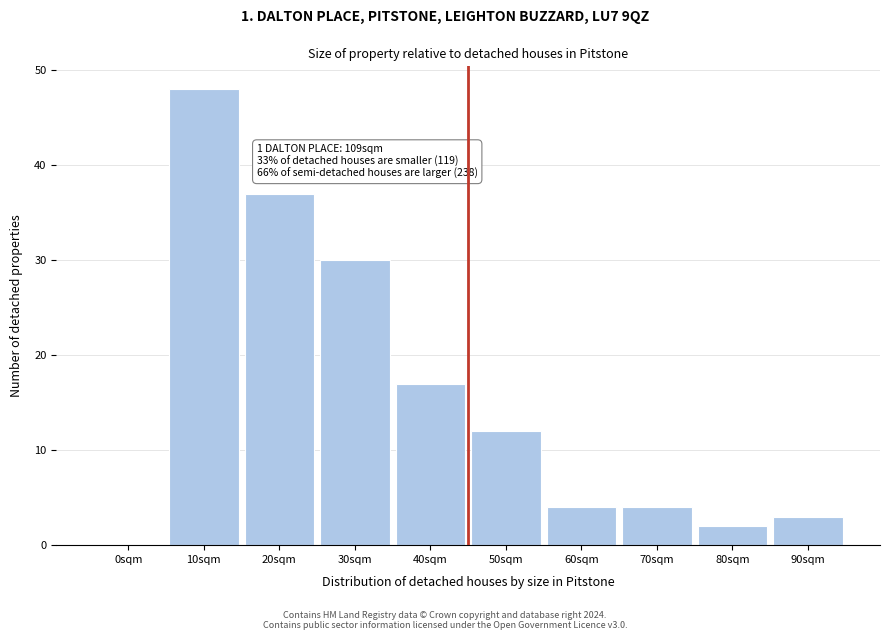

Reading right to left, transcribe all the data shown in this chart.

90sqm=3	80sqm=2	70sqm=4	60sqm=4	50sqm=12	40sqm=17	30sqm=30	20sqm=37	10sqm=48	0sqm=0